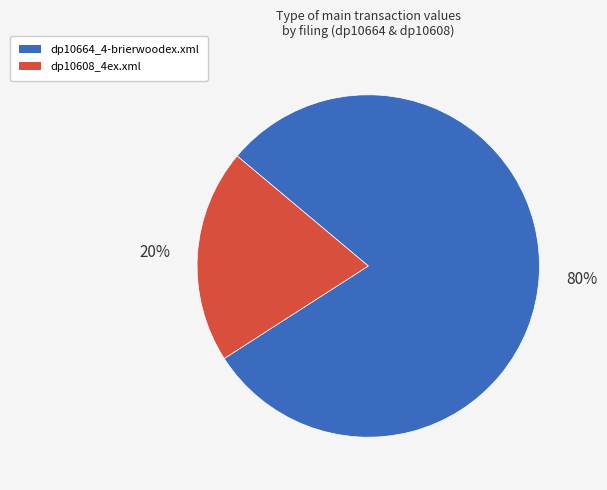

Do dp10608_4ex.xml and dp10664_4-brierwoodex.xml together represent more than half of the pie?

Yes